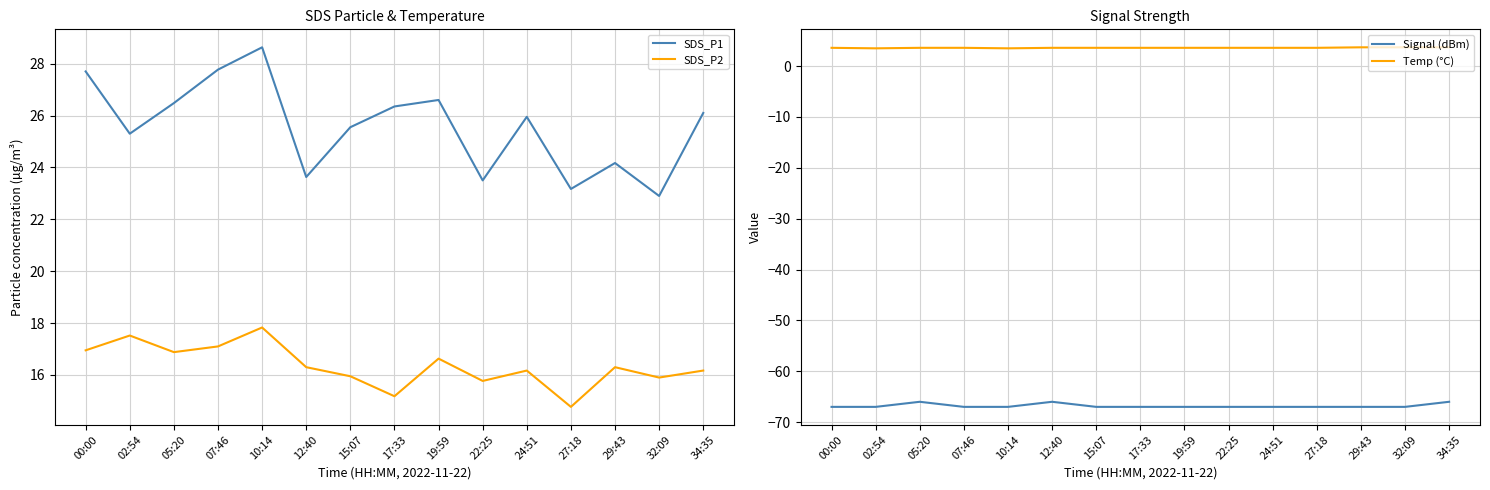

What is the sum of all Temp (°C) values?

54.1